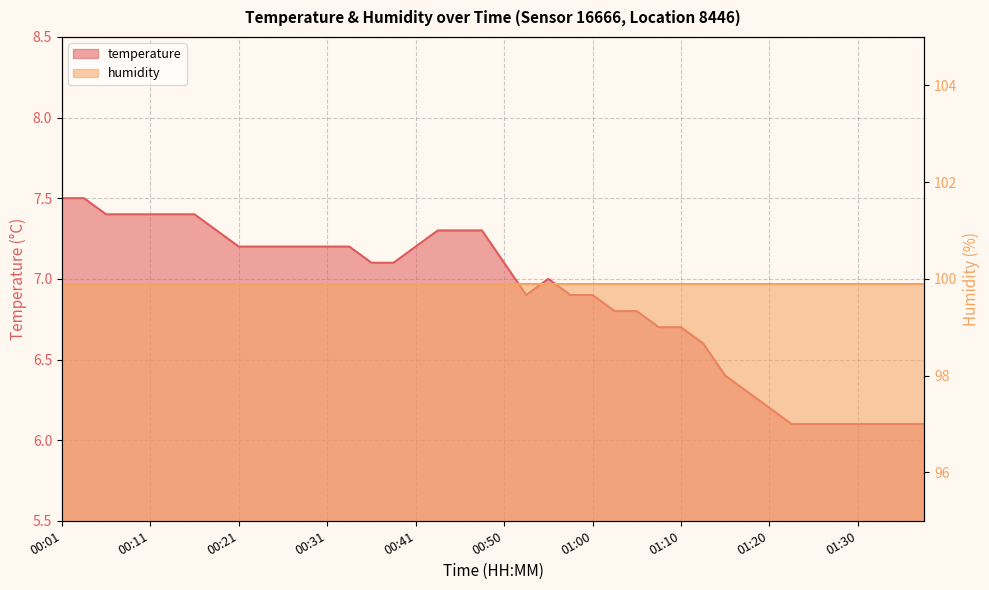

What is the maximum value shown in the chart?

7.5